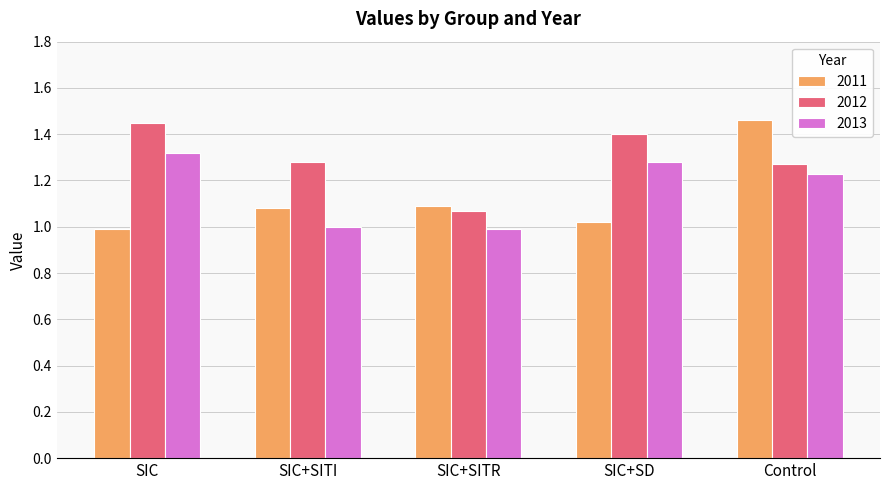

What is the total value across all series at Control?

4.0